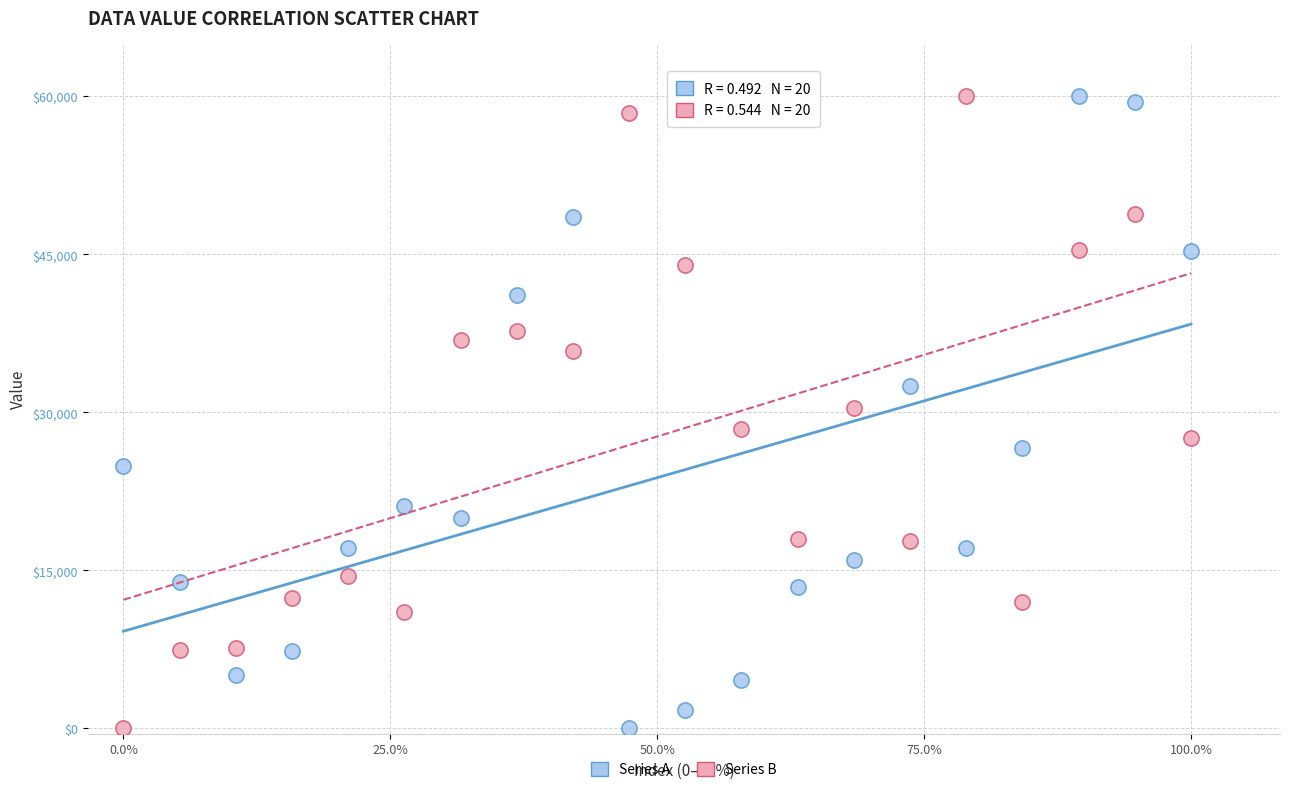

What is the X range (max minus min) for the scatter plot?

60.0